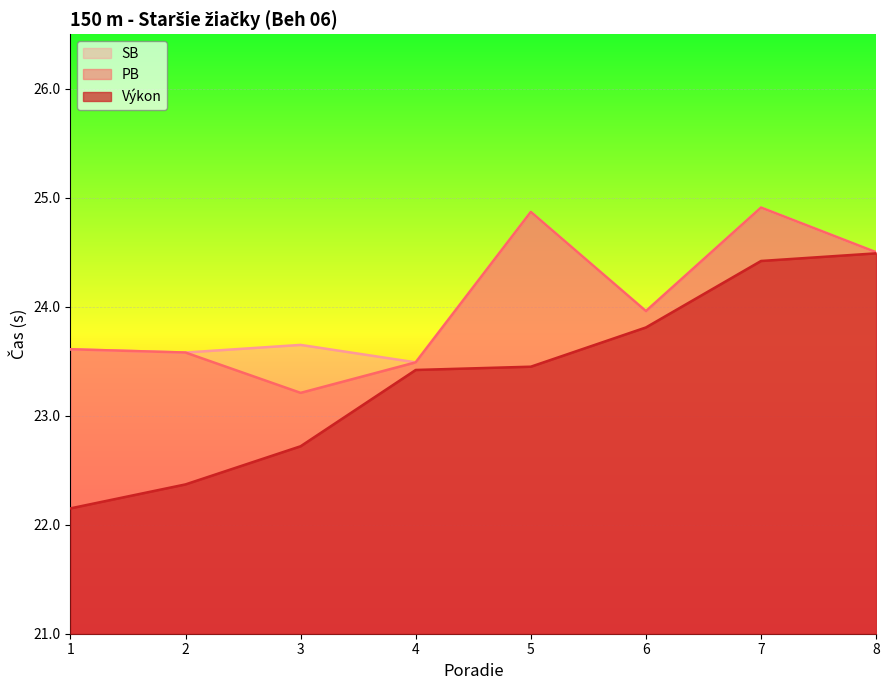

What is the value of the SB point at the 1st from the left?

23.6